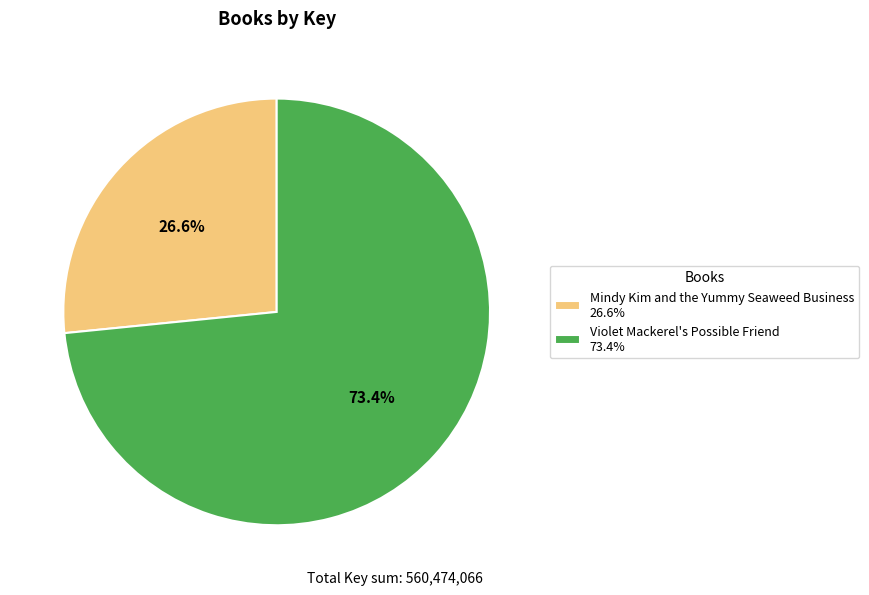

Which has a higher value, Mindy Kim and the Yummy Seaweed Business or Violet Mackerel's Possible Friend?

Violet Mackerel's Possible Friend